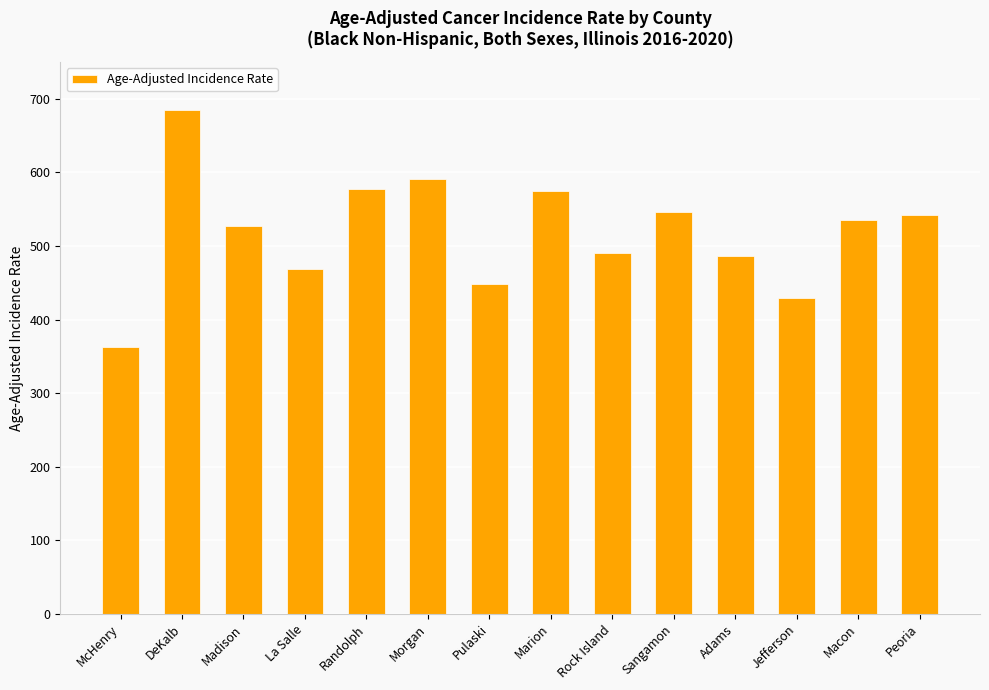

True or false: the data shows 194.9 at McHenry.

False